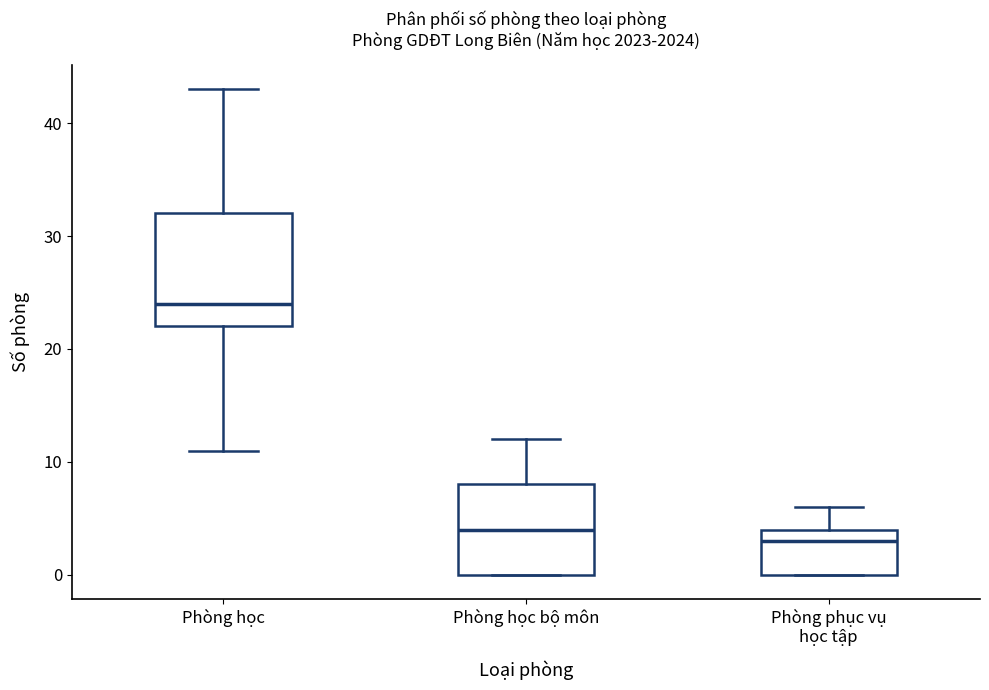

Which box has the lowest median line?

Phòng phục vụ học tập